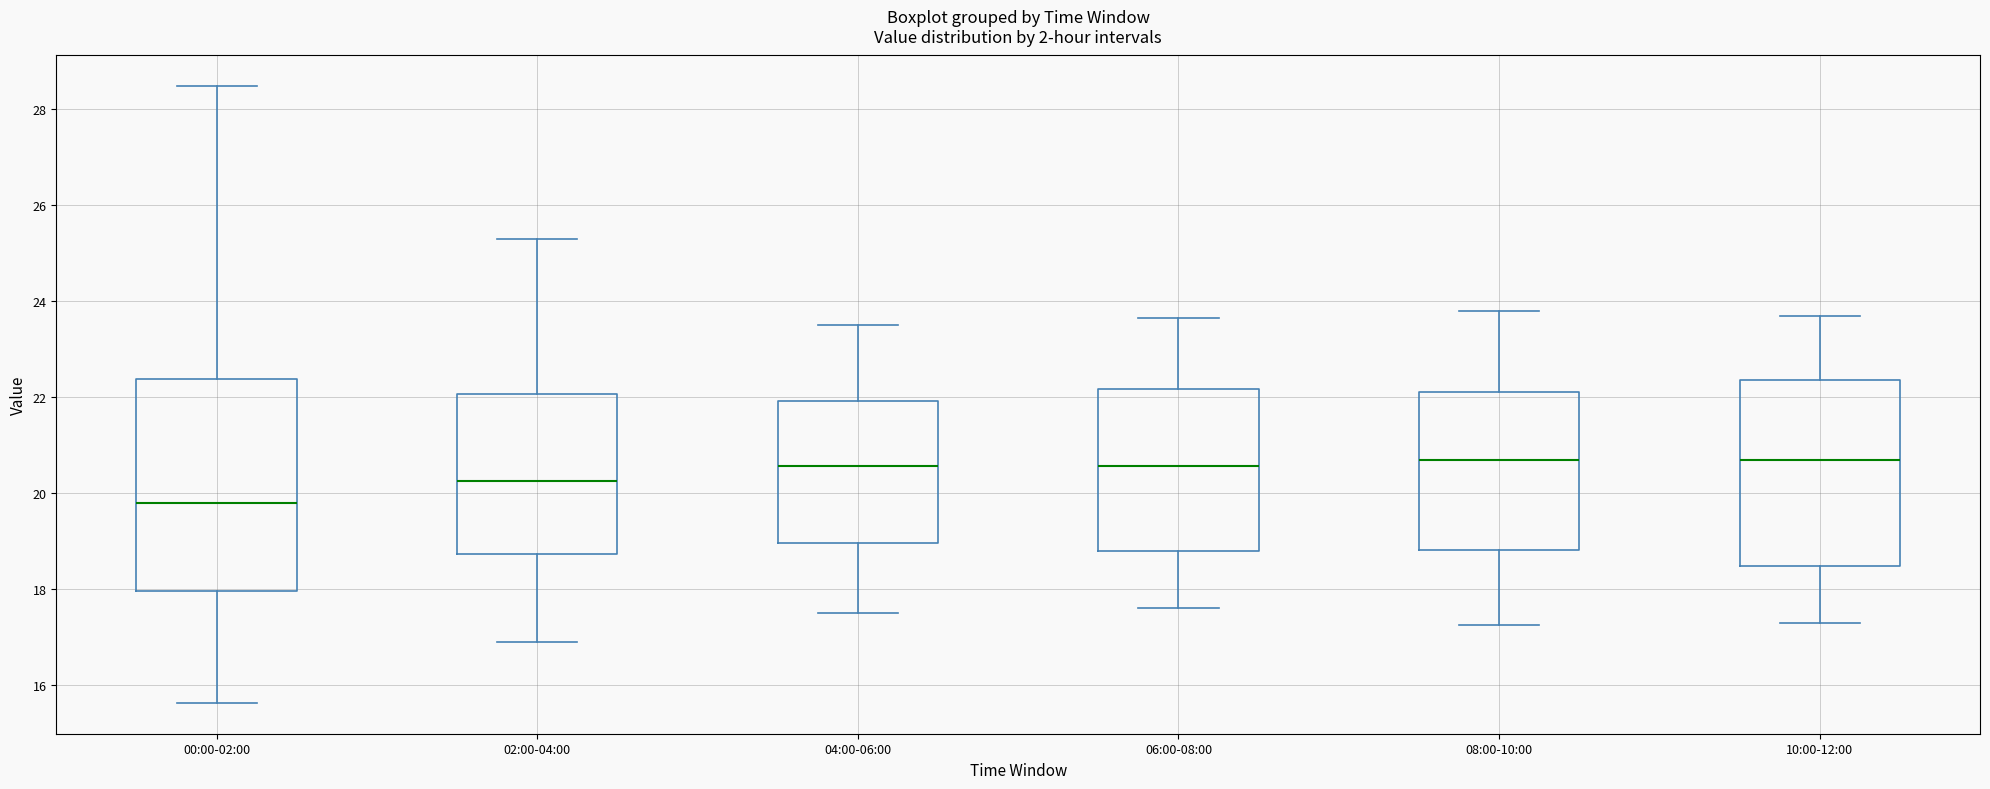

Where is the upper edge of the box for 04:00-06:00 on the y-axis? The values are not printed on the chart, so give them approximately, as read against the axis.

22.0